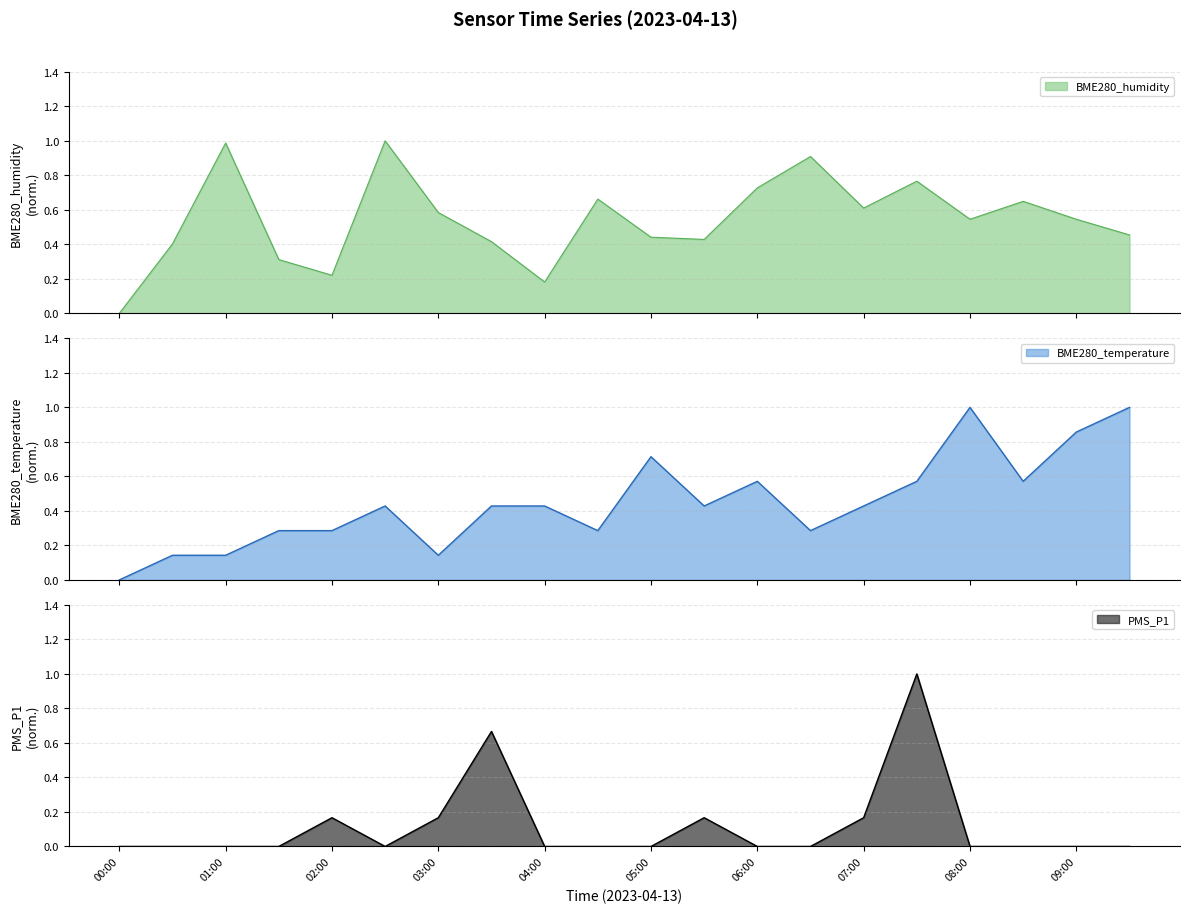

What is the maximum value for BME280_humidity?

1.0